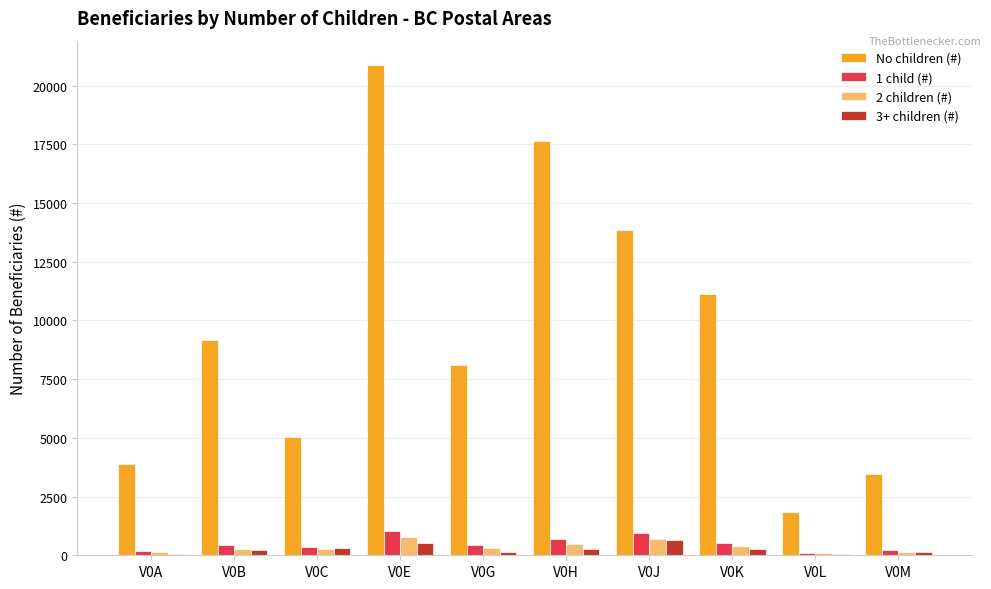

Which series has the largest total across all categories?

No children (#)